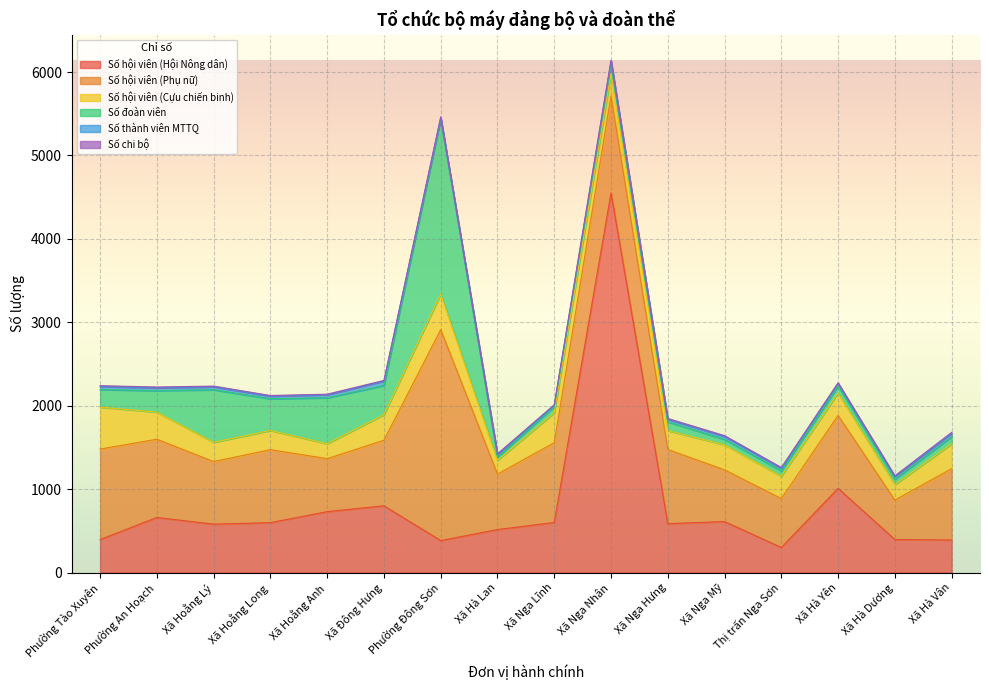

Reading right to left, extract all data points from this chart.

Số hội viên (Hội Nông dân): Xã Hà Vân=390	Xã Hà Dương=396	Xã Hà Yên=1009	Thị trấn Nga Sơn=300	Xã Nga Mỹ=611	Xã Nga Hưng=586	Xã Nga Nhân=4550	Xã Nga Lĩnh=600	Xã Hà Lan=515	Phường Đông Sơn=383	Xã Đông Hưng=800	Xã Hoằng Anh=730	Xã Hoằng Long=598	Xã Hoằng Lý=580	Phường An Hoạch=660	Phường Tào Xuyên=395
Số hội viên (Phụ nữ): Xã Hà Vân=855	Xã Hà Dương=472	Xã Hà Yên=875	Thị trấn Nga Sơn=586	Xã Nga Mỹ=620	Xã Nga Hưng=889	Xã Nga Nhân=1163	Xã Nga Lĩnh=956	Xã Hà Lan=665	Phường Đông Sơn=2529	Xã Đông Hưng=786	Xã Hoằng Anh=635	Xã Hoằng Long=875	Xã Hoằng Lý=750	Phường An Hoạch=938	Phường Tào Xuyên=1085
Số hội viên (Cựu chiến binh): Xã Hà Vân=298	Xã Hà Dương=186	Xã Hà Yên=267	Thị trấn Nga Sơn=268	Xã Nga Mỹ=300	Xã Nga Hưng=226	Xã Nga Nhân=270	Xã Nga Lĩnh=358	Xã Hà Lan=165	Phường Đông Sơn=426	Xã Đông Hưng=306	Xã Hoằng Anh=180	Xã Hoằng Long=230	Xã Hoằng Lý=231	Phường An Hoạch=325	Phường Tào Xuyên=503
Số đoàn viên: Xã Hà Vân=85	Xã Hà Dương=65	Xã Hà Yên=84	Thị trấn Nga Sơn=65	Xã Nga Mỹ=65	Xã Nga Hưng=106	Xã Nga Nhân=110	Xã Nga Lĩnh=75	Xã Hà Lan=40	Phường Đông Sơn=2100	Xã Đông Hưng=350	Xã Hoằng Anh=550	Xã Hoằng Long=380	Xã Hoằng Lý=630	Phường An Hoạch=258	Phường Tào Xuyên=210
Số thành viên MTTQ: Xã Hà Vân=41	Xã Hà Dương=33	Xã Hà Yên=33	Thị trấn Nga Sơn=31	Xã Nga Mỹ=35	Xã Nga Hưng=31	Xã Nga Nhân=37	Xã Nga Lĩnh=13	Xã Hà Lan=31	Phường Đông Sơn=11	Xã Đông Hưng=53	Xã Hoằng Anh=36	Xã Hoằng Long=31	Xã Hoằng Lý=35	Phường An Hoạch=33	Phường Tào Xuyên=37
Số chi bộ: Xã Hà Vân=11	Xã Hà Dương=7	Xã Hà Yên=7	Thị trấn Nga Sơn=9	Xã Nga Mỹ=10	Xã Nga Hưng=9	Xã Nga Nhân=11	Xã Nga Lĩnh=10	Xã Hà Lan=7	Phường Đông Sơn=13	Xã Đông Hưng=8	Xã Hoằng Anh=7	Xã Hoằng Long=8	Xã Hoằng Lý=9	Phường An Hoạch=10	Phường Tào Xuyên=10